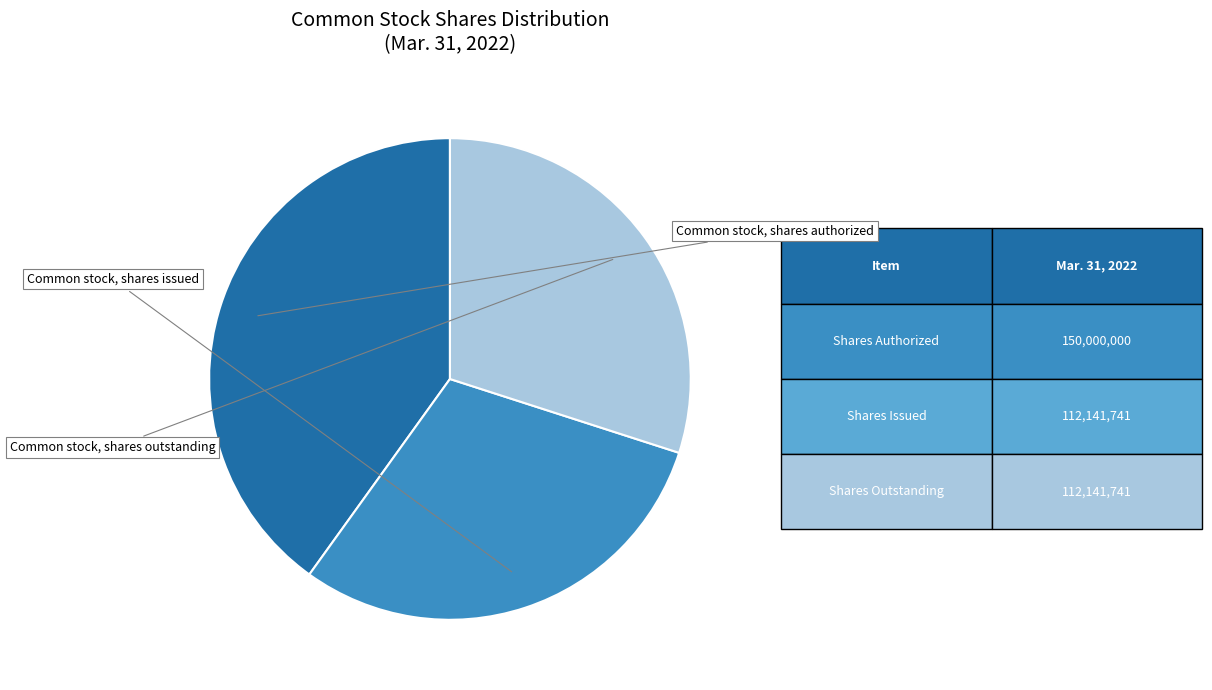

True or false: Common stock, shares outstanding accounts for 16% of the total.

False